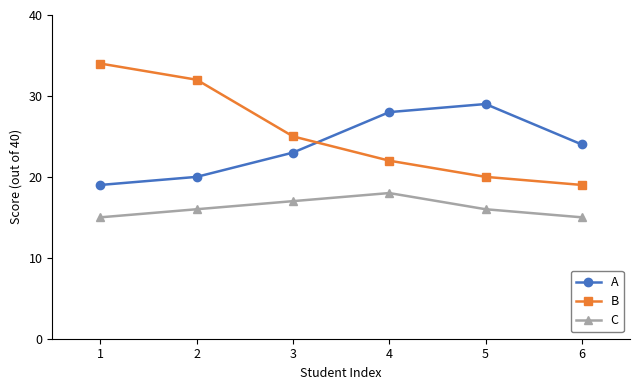

The A series shows 41 at 6. True or false?

False